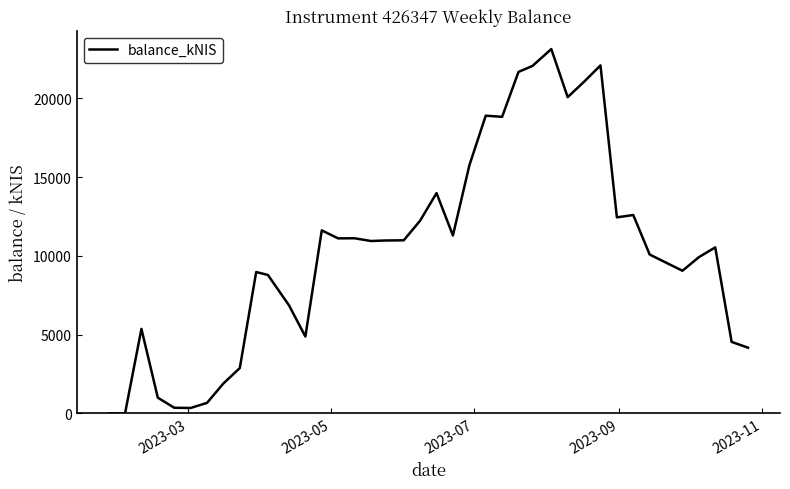

What is the greatest value displayed?

23123.5